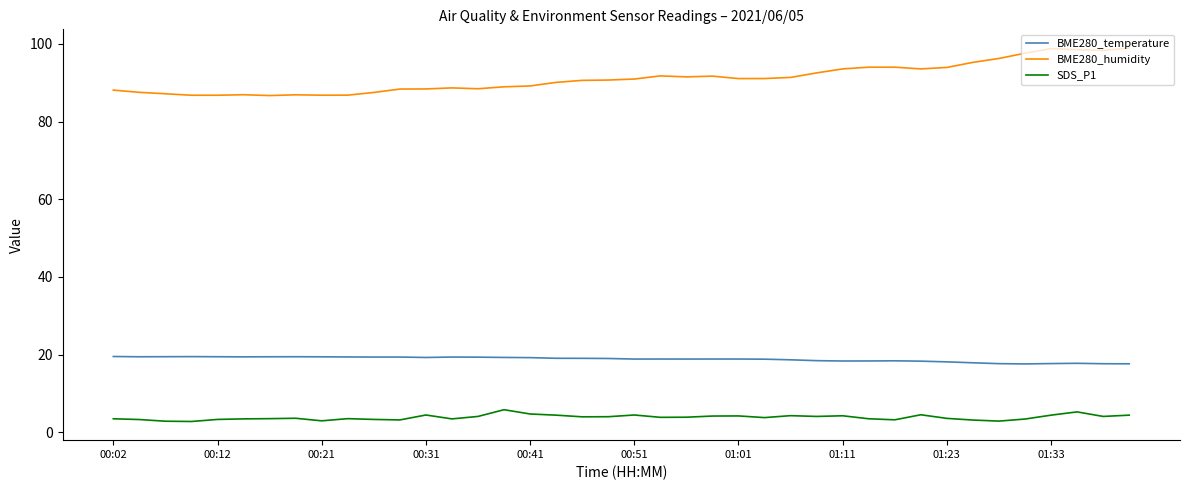

True or false: SDS_P1 and BME280_temperature intersect in this chart.

False